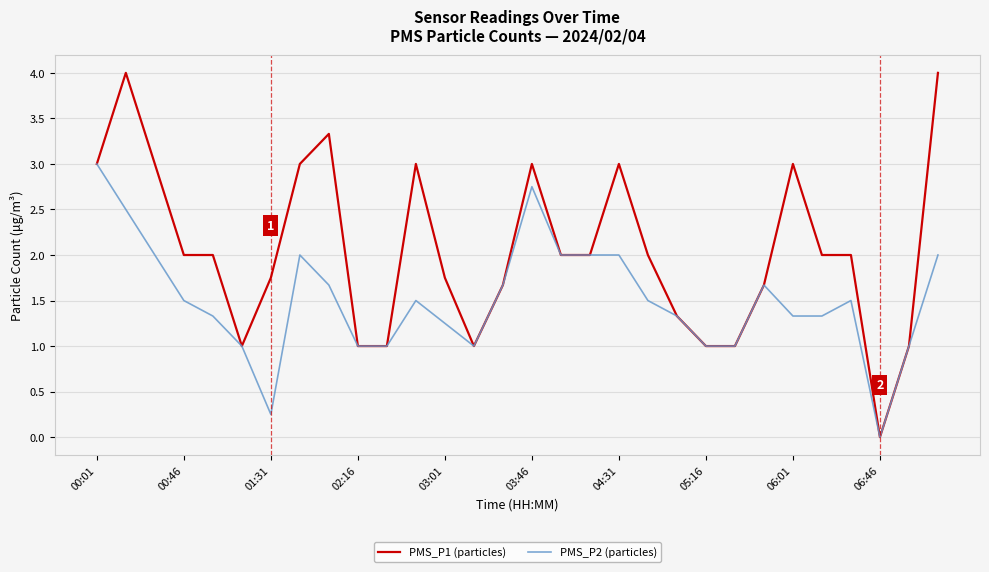

List the series in order of their overall mean, highest first.

PMS_P1 (particles), PMS_P2 (particles)